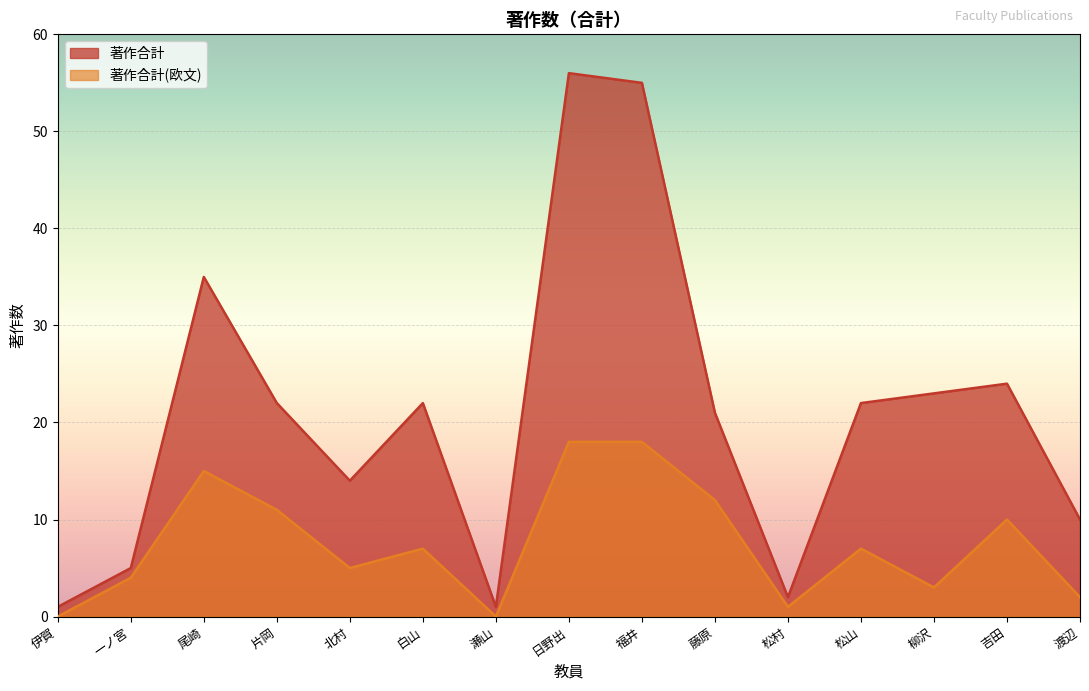

True or false: 著作合計 and 著作合計(欧文) cross at least once.

False